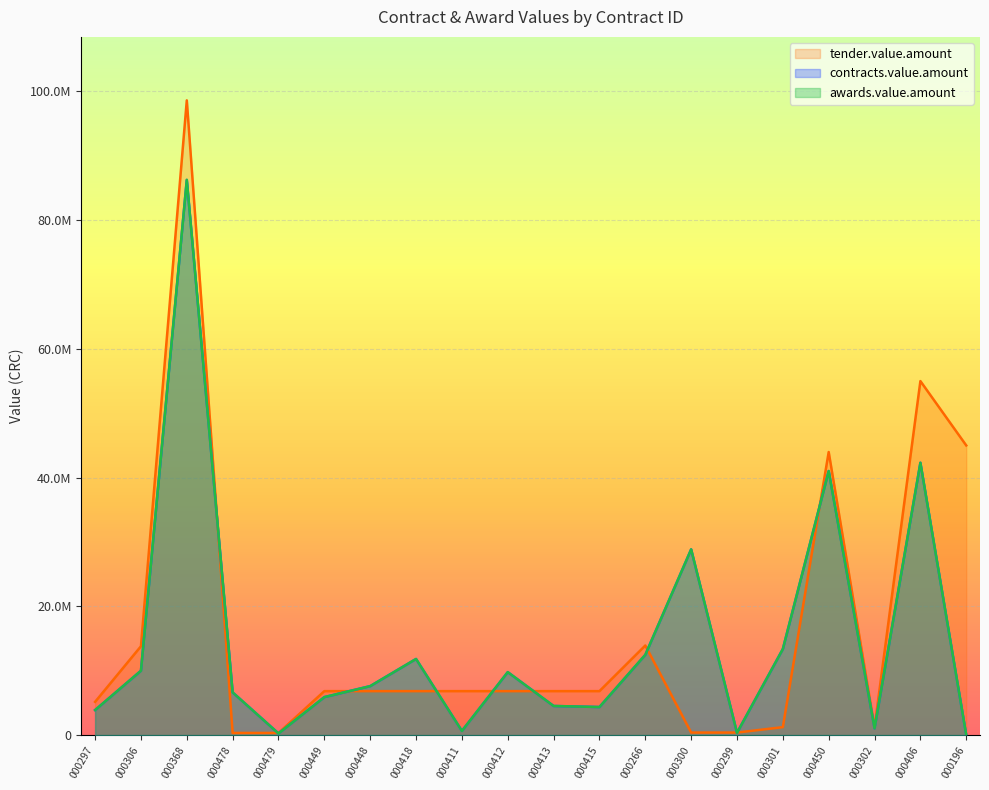

What is the minimum value for awards.value.amount?

1849.3